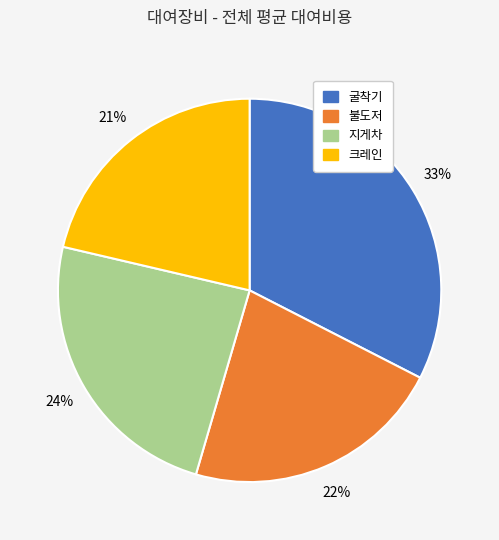

To the nearest percent, what is the average slice percentage?

25%